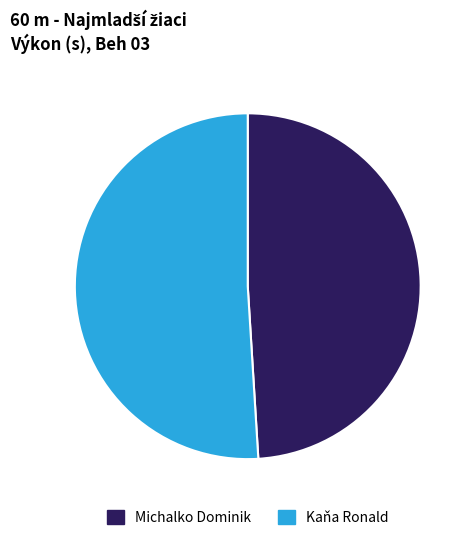

Is it true that Michalko Dominik is 49% of the pie?

True